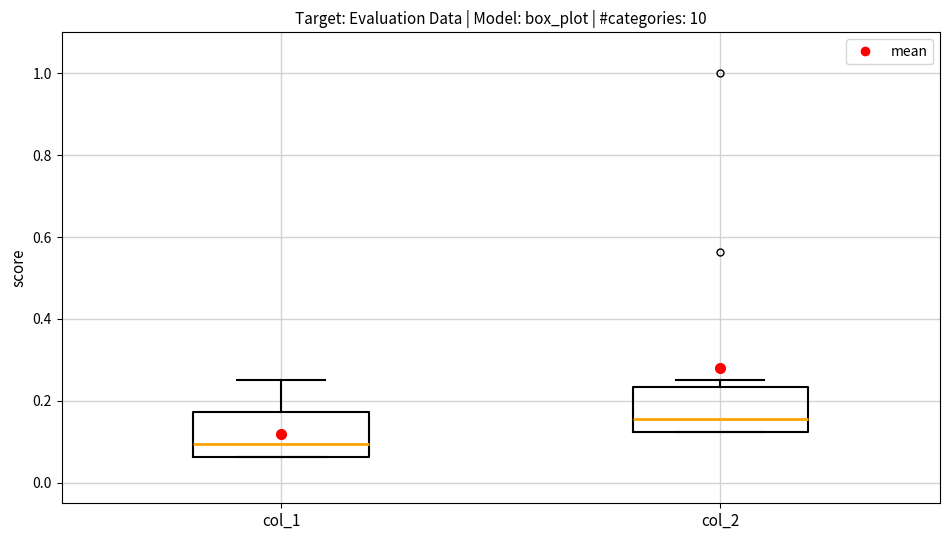

Which box's median line is the highest?

col_2